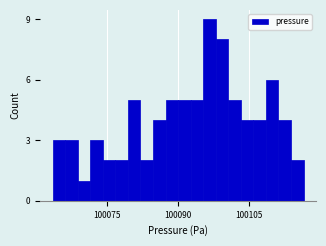

Around what value on the x-axis is the tallest bar? Give the approximate position of its centre, as read against the axis.

100096